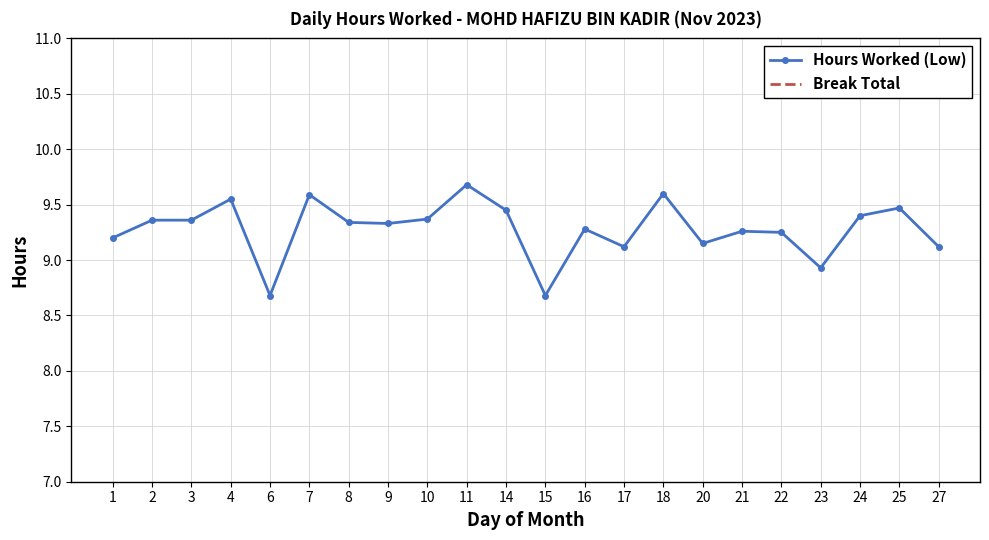

Which series has the widest spread of values?

Hours Worked (Low)